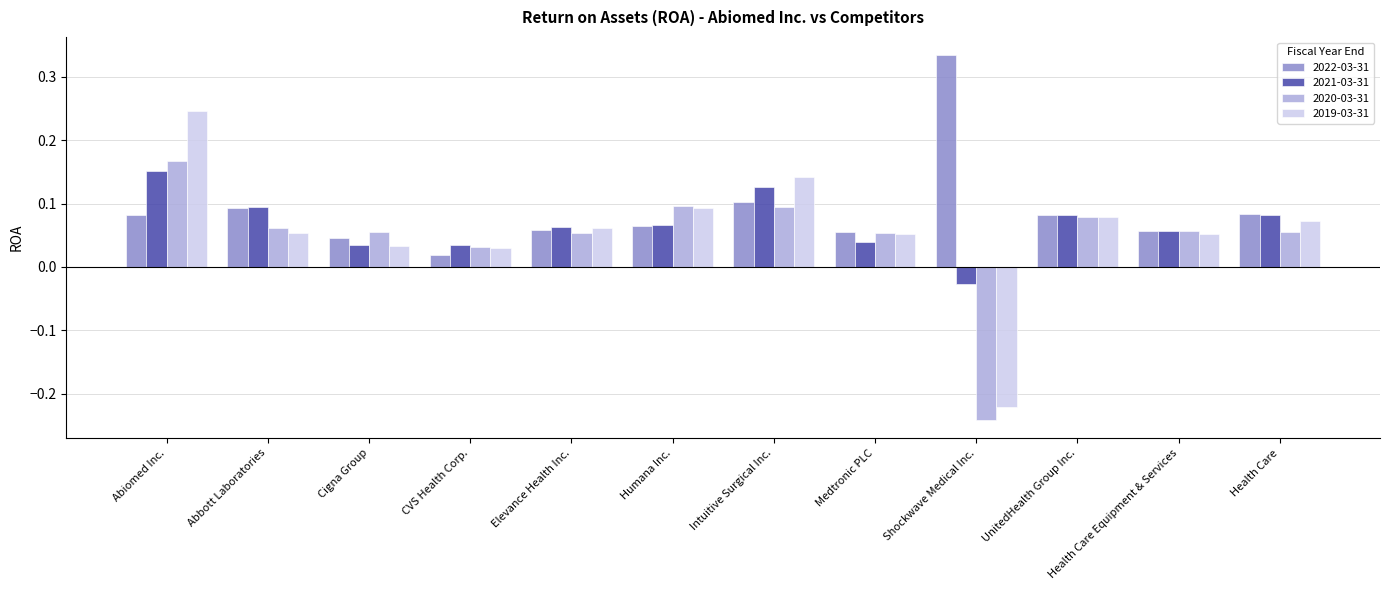

Which label corresponds to the largest value in the chart?

Shockwave Medical Inc.